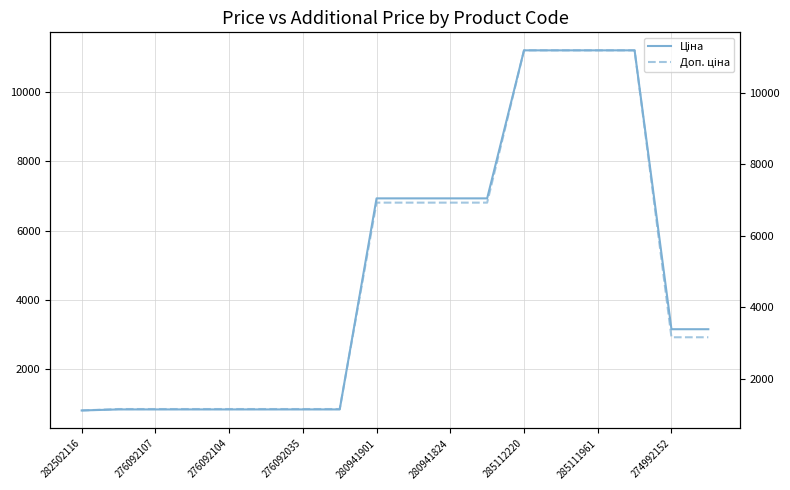

Reading left to right, transcribe all the data shown in this chart.

Ціна: 818.5	848.4	848.4	848.4	848.4	848.4	848.4	848.4	6925.7	6925.7	6925.7	6925.7	11188.2	11188.2	11188.2	11188.2	3157.9	3157.9
Доп. ціна: 1109.2	1149.7	1149.7	1149.7	1149.7	1149.7	1149.7	1149.7	6925.7	6925.7	6925.7	6925.7	11188.2	11188.2	11188.2	11188.2	3158.0	3158.0